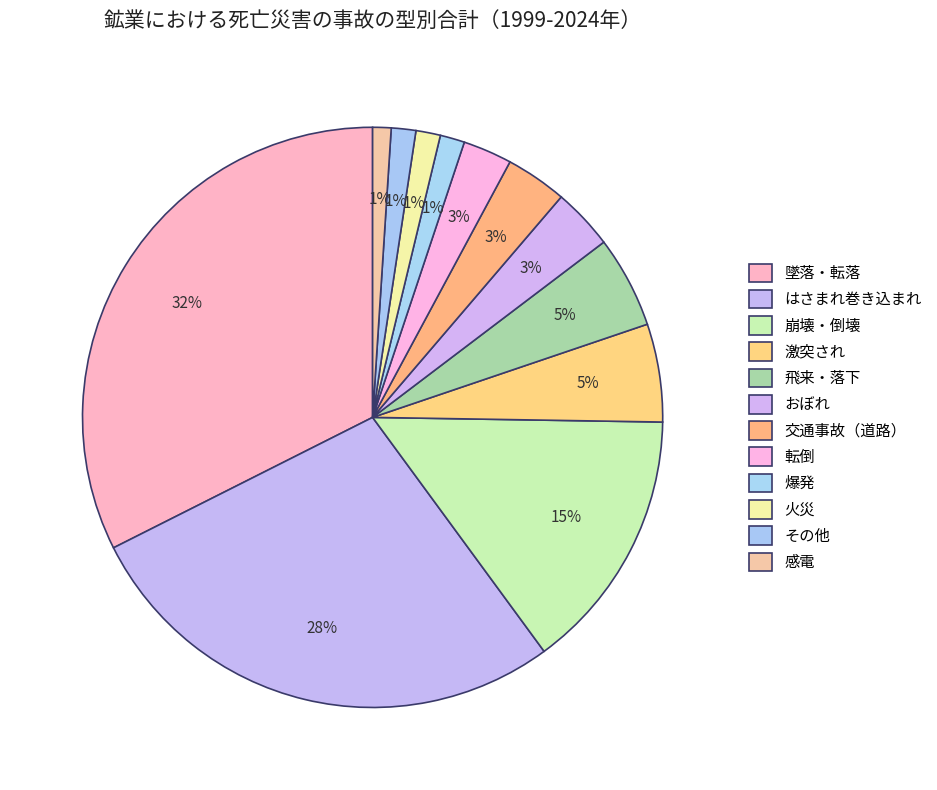

True or false: 飛来・落下 accounts for 5% of the total.

True